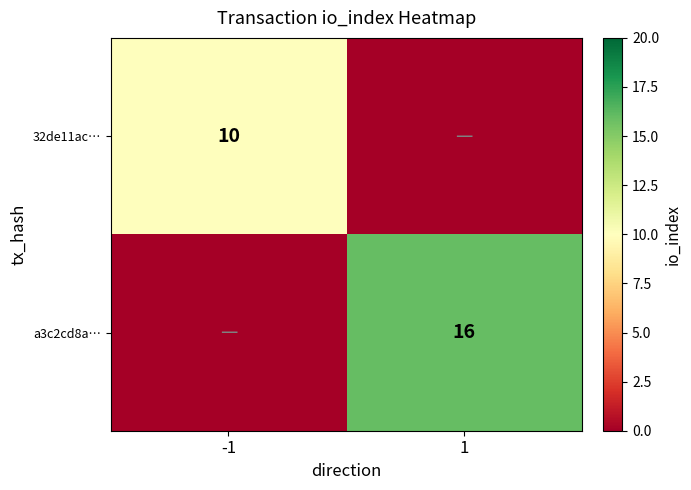

True or false: 32de11ac… has a value of 14 at -1.

False